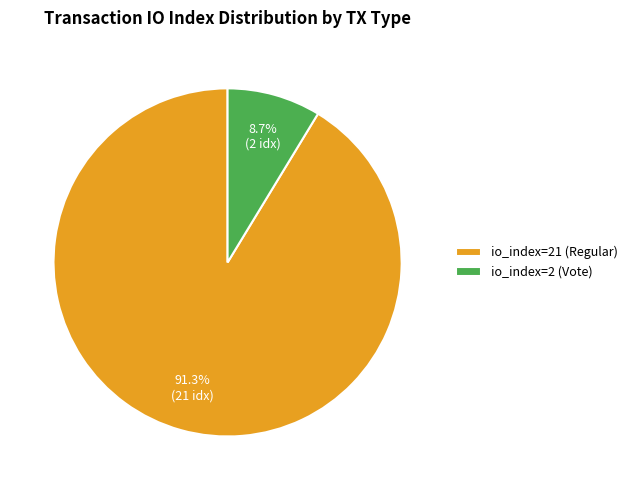

To the nearest percent, what is the difference between the io_index=2 (Vote) and io_index=21 (Regular) slice percentages?

83%